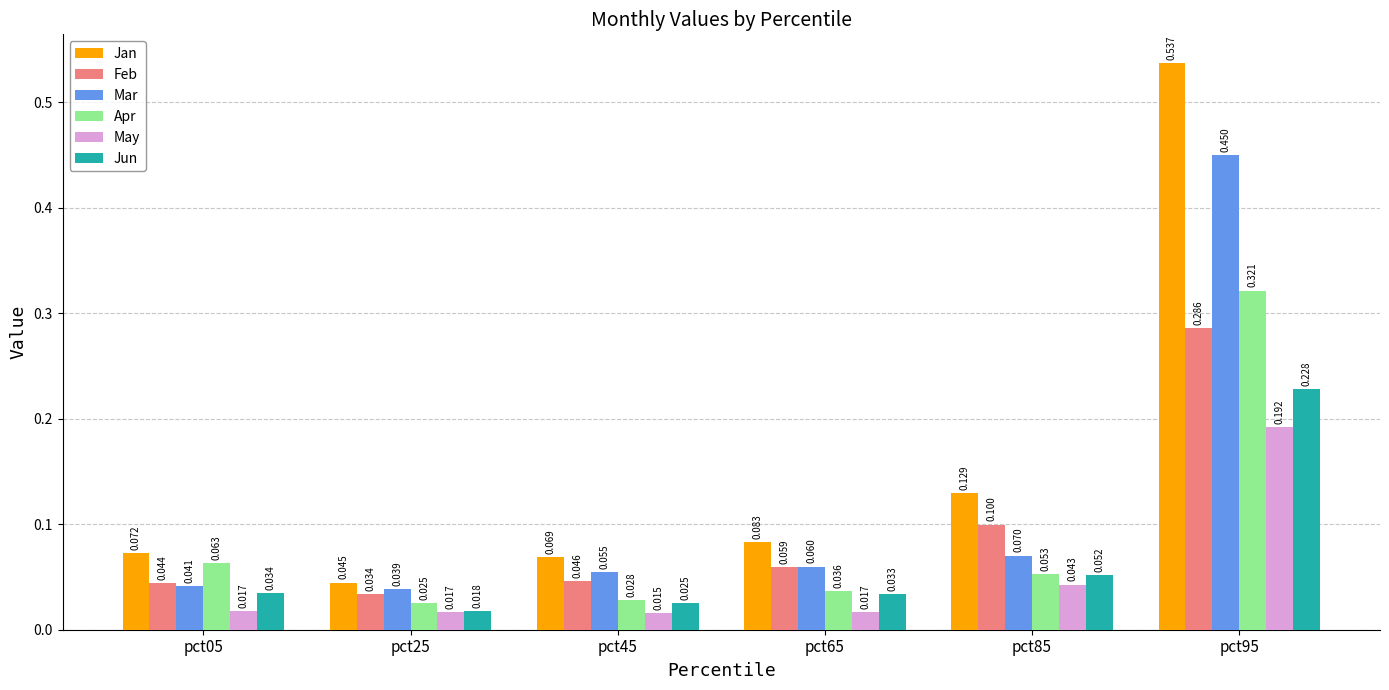

Is the value of May at pct05 greater than the value of Jun at pct25?

No